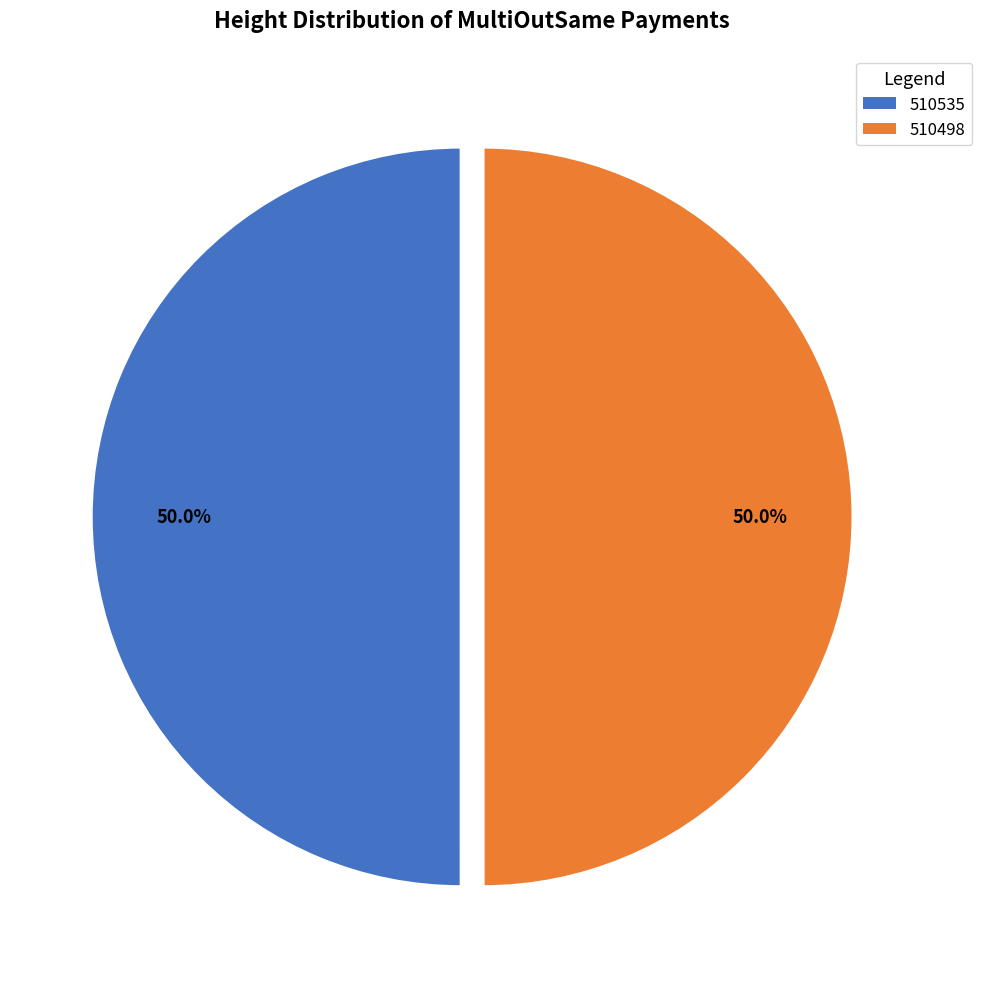

How many slices are in this pie chart?

2